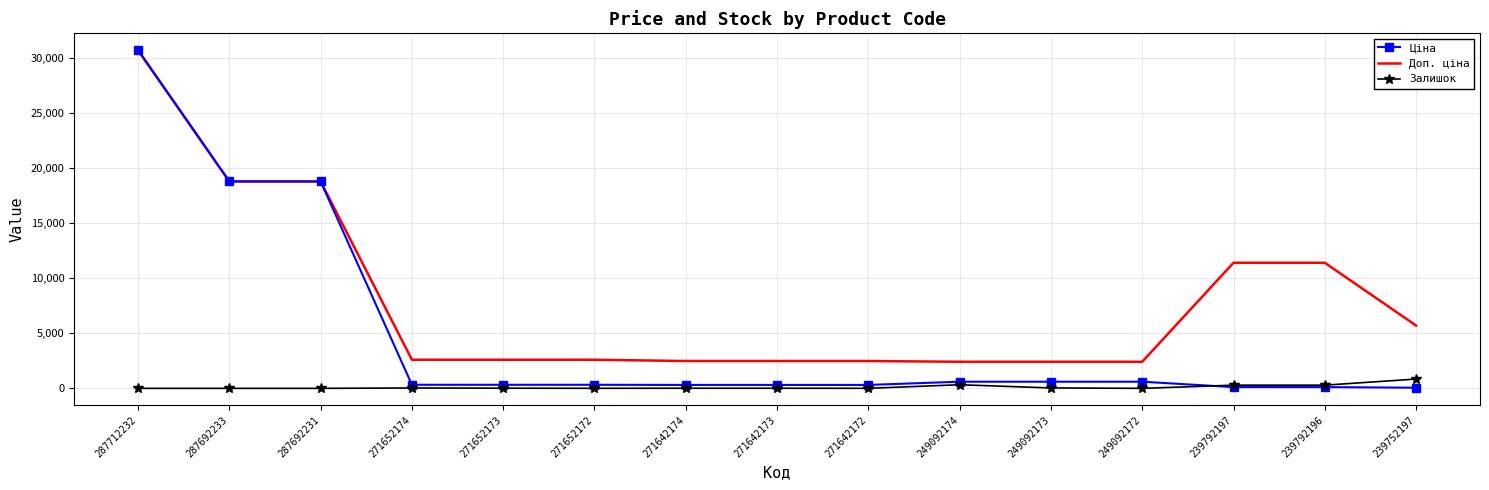

True or false: Доп. ціна and Залишок intersect in this chart.

False